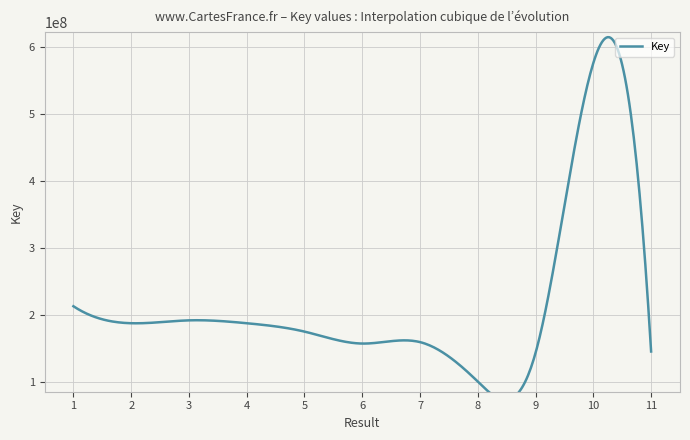

What is the value of the 3rd point from the left?

192305954